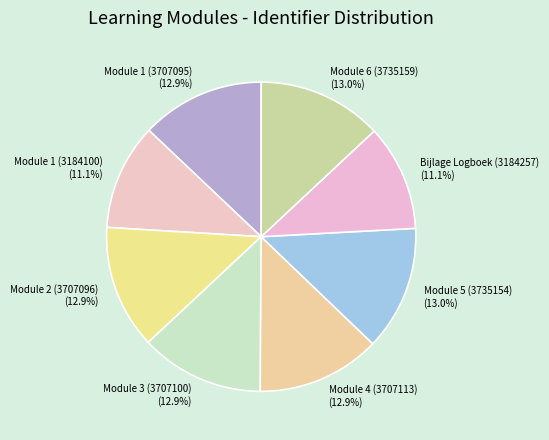

How many segments does this pie chart have?

8